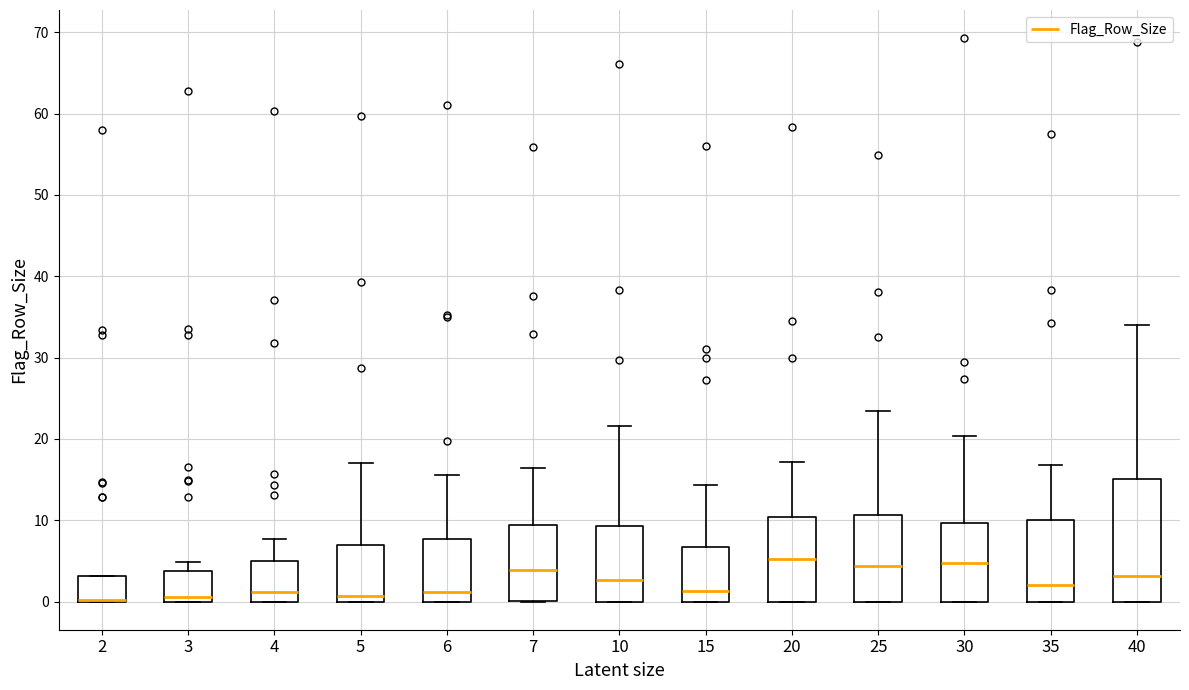

Where is the lower edge of the box at x = 6 on the y-axis? The values are not printed on the chart, so give them approximately, as read against the axis.

0